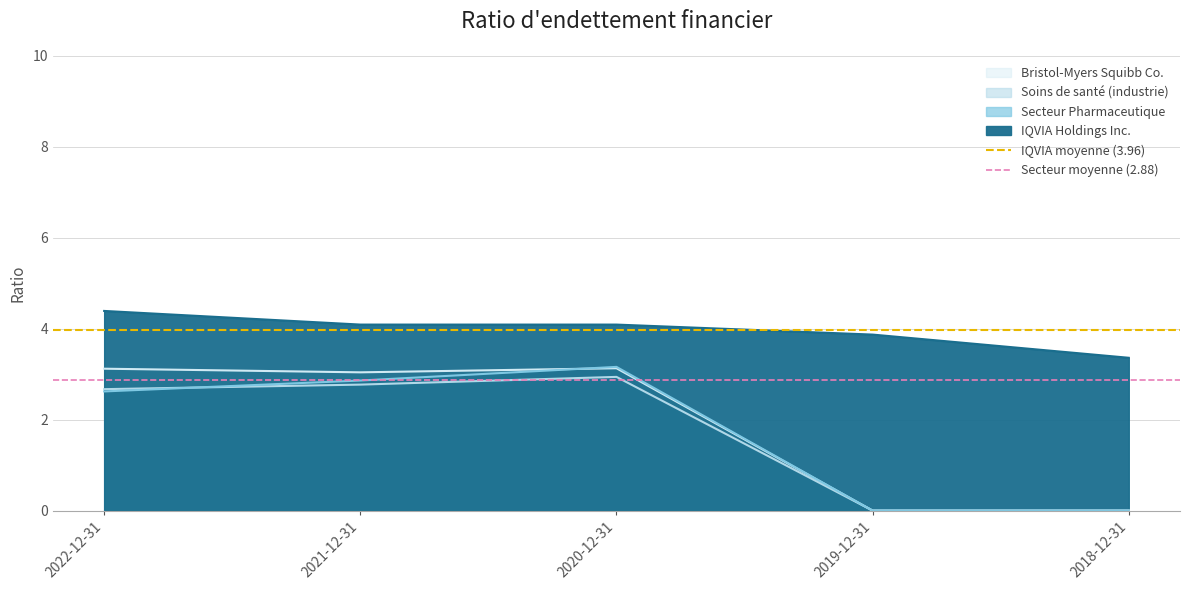

What is the maximum value for Secteur moyenne (2.88)?

2.9